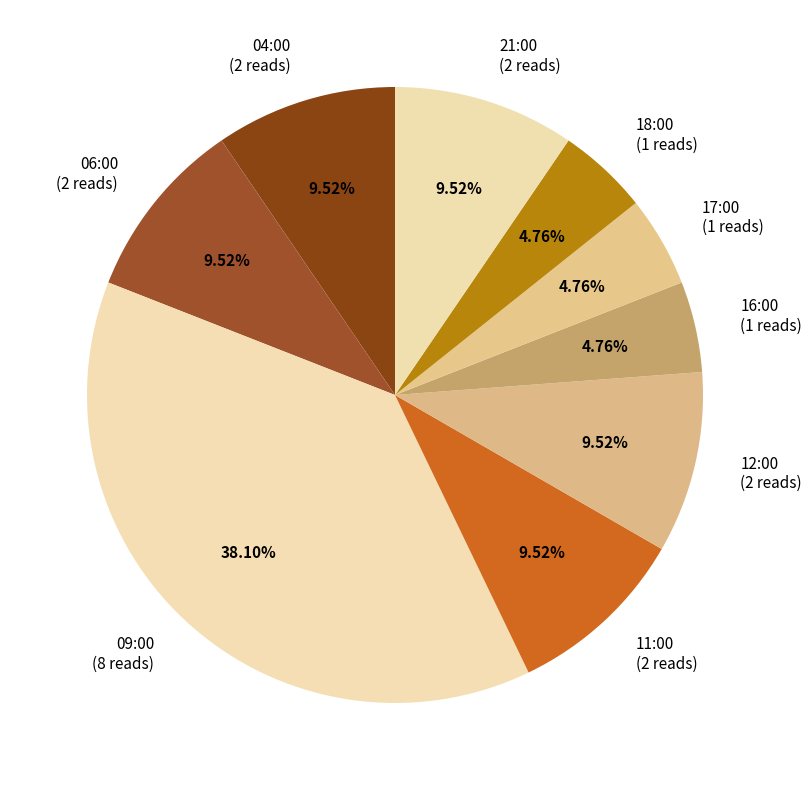

What is the largest slice in the pie chart?

09:00